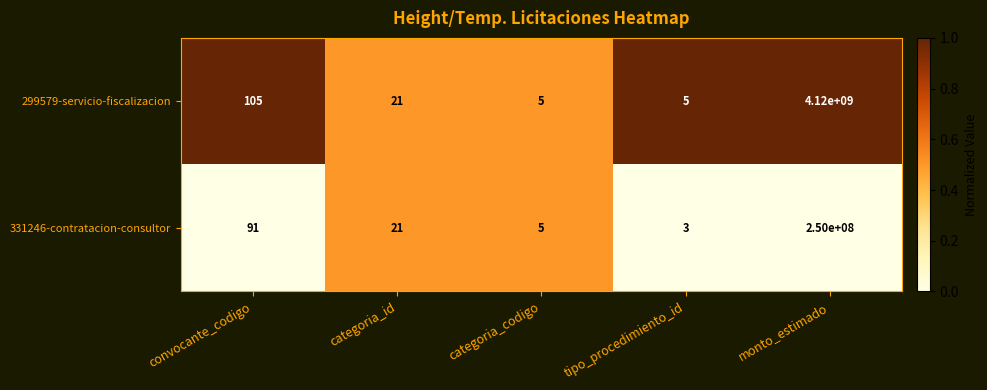

Reading right to left, what are all the values shown in this chart?

299579-servicio-fiscalizacion: 4120000000	5	5	21	105
331246-contratacion-consultor: 250000000	3	5	21	91